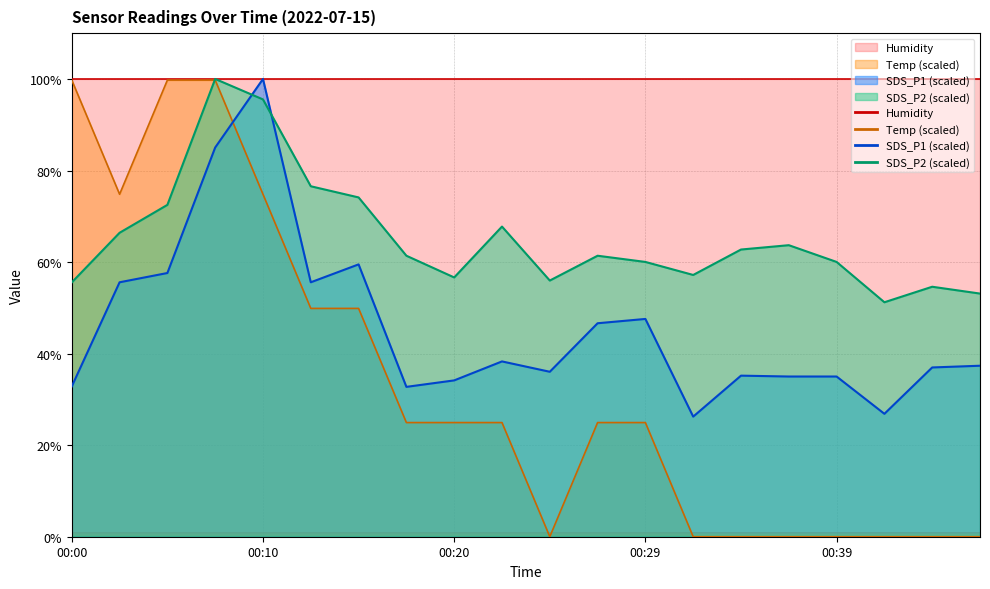

How many lines are shown in the chart?

4